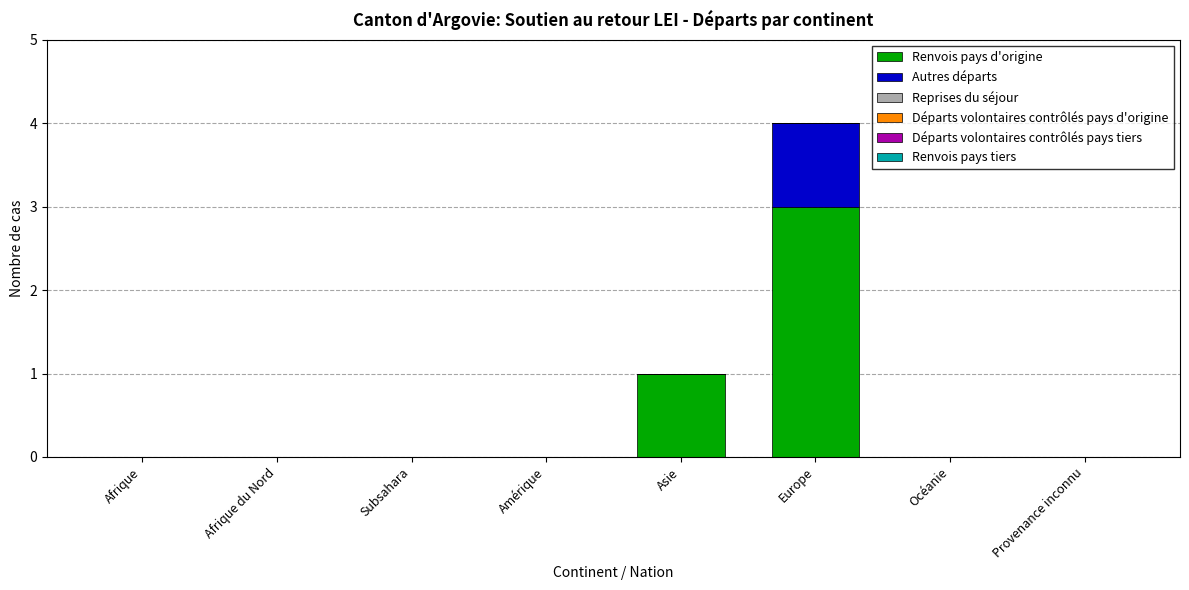

Which category has the highest value in the Renvois pays d'origine series?

Europe